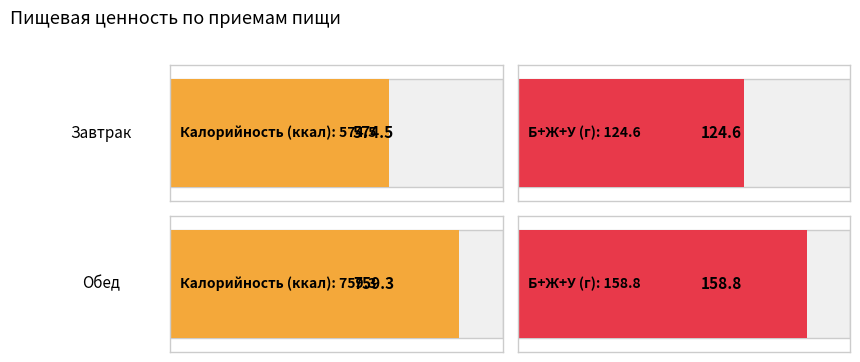

Is it true that Калорийность equals 759.3 at Обед?

True